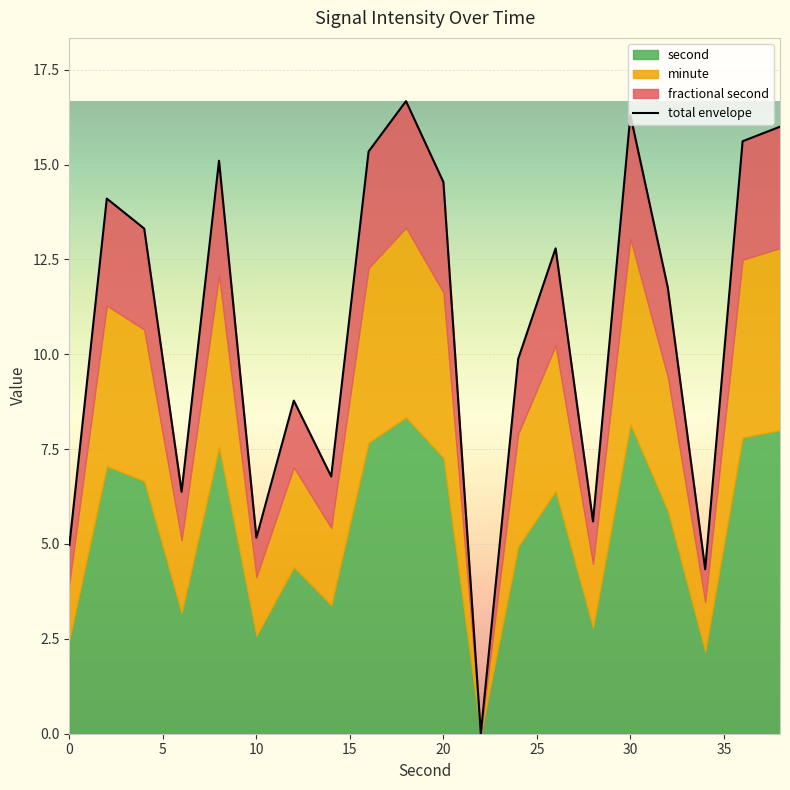

What is the average value?

10.7